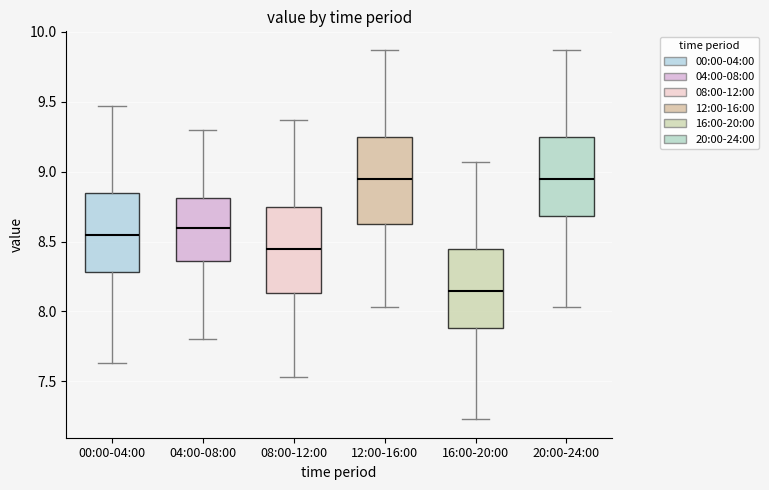

Reading left to right, read every box against the y-axis: the position of its median line, the range the box covers, and the ends of its whiskers. The values are not printed on the chart, so give them approximately, as read against the axis.

00:00-04:00: median 8.55, box 8.30 to 8.85, whiskers 7.65 to 9.45
04:00-08:00: median 8.60, box 8.35 to 8.80, whiskers 7.80 to 9.30
08:00-12:00: median 8.45, box 8.15 to 8.75, whiskers 7.55 to 9.35
12:00-16:00: median 8.95, box 8.60 to 9.25, whiskers 8.05 to 9.85
16:00-20:00: median 8.15, box 7.90 to 8.45, whiskers 7.25 to 9.05
20:00-24:00: median 8.95, box 8.70 to 9.25, whiskers 8.05 to 9.85